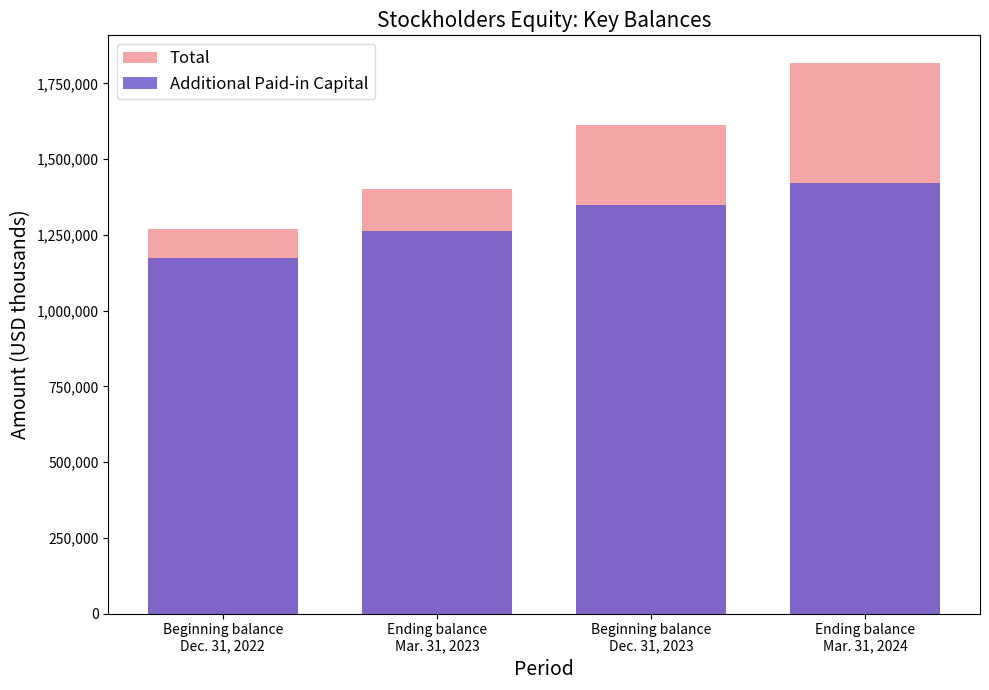

The value of Additional Paid-in Capital at Beginning balance
Dec. 31, 2022 is 2018308. True or false?

False